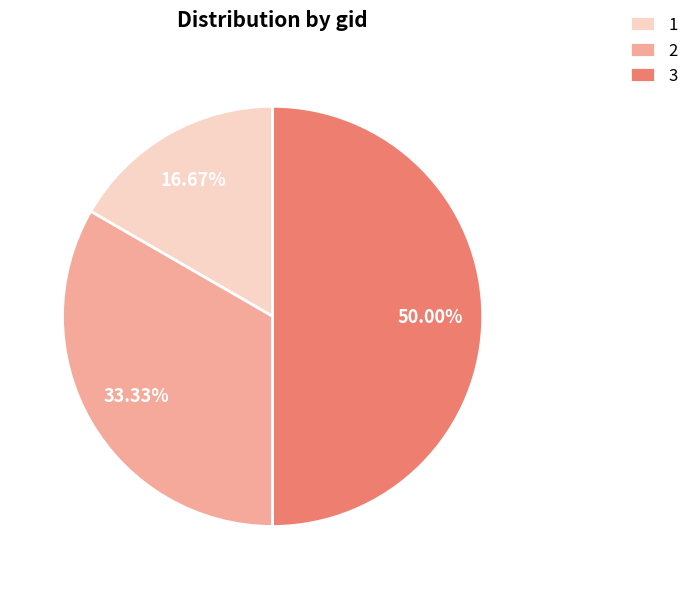

To the nearest percent, what is the difference between the 3 and 2 slice percentages?

17%